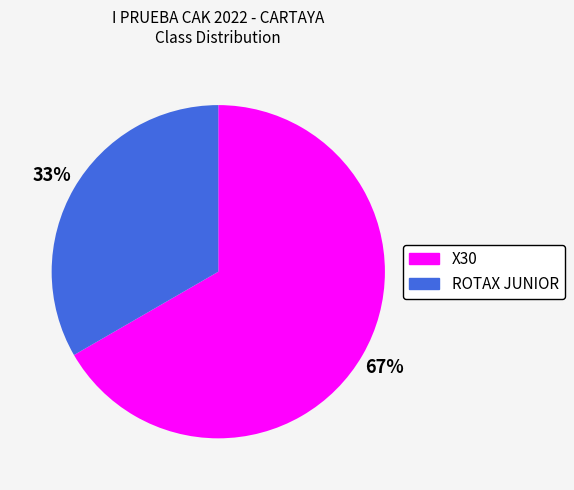

Which category accounts for the majority?

X30